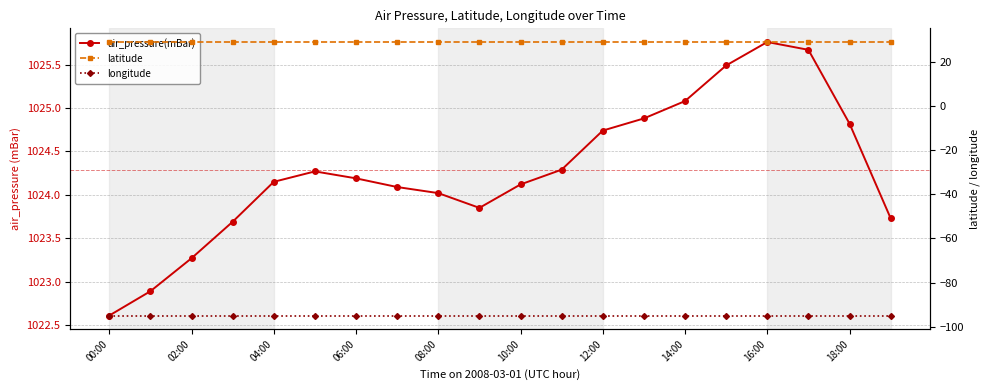

True or false: longitude and air_pressure(mBar) intersect in this chart.

False